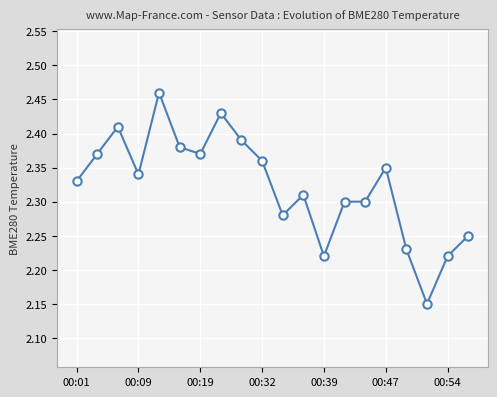

What is the difference between the second highest and minimum values?

0.3